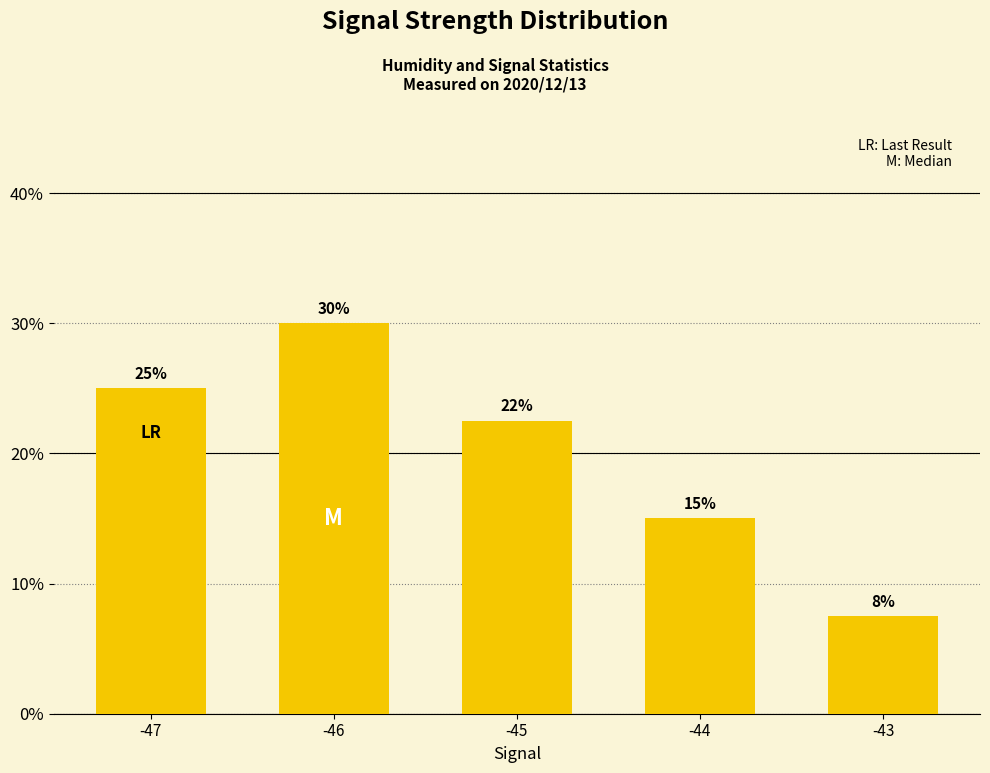

What is the change in value from -46 to -44?

-15.0